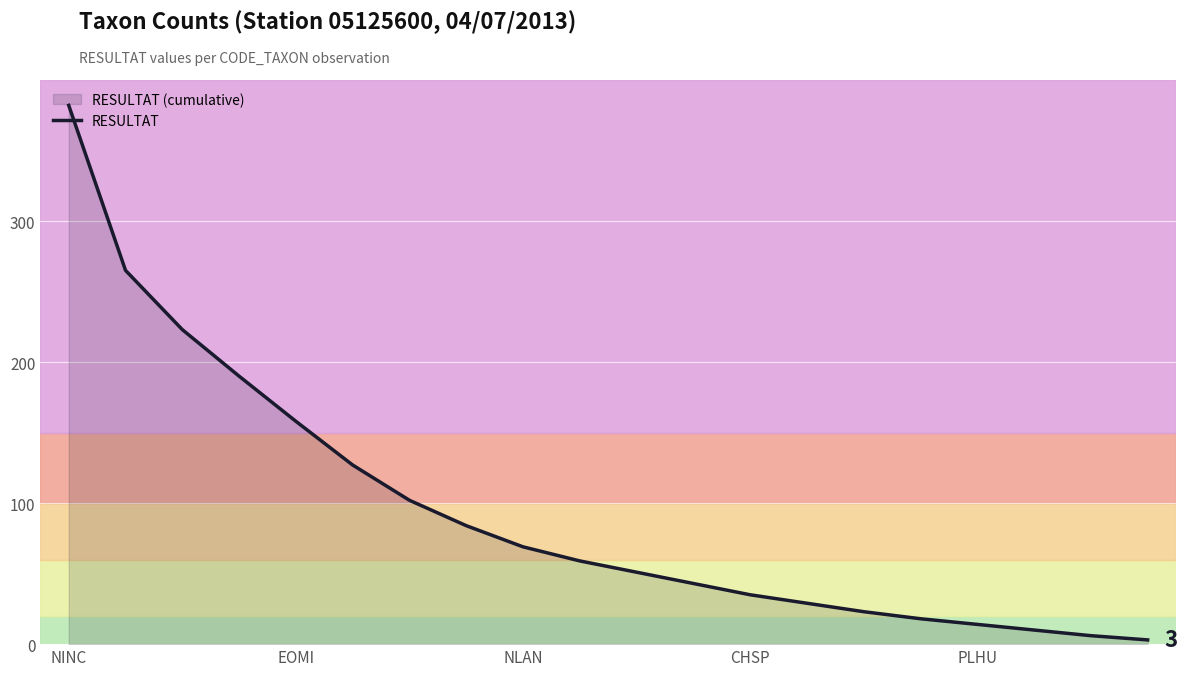

The chart shows a value of 92 at NINC. True or false?

False